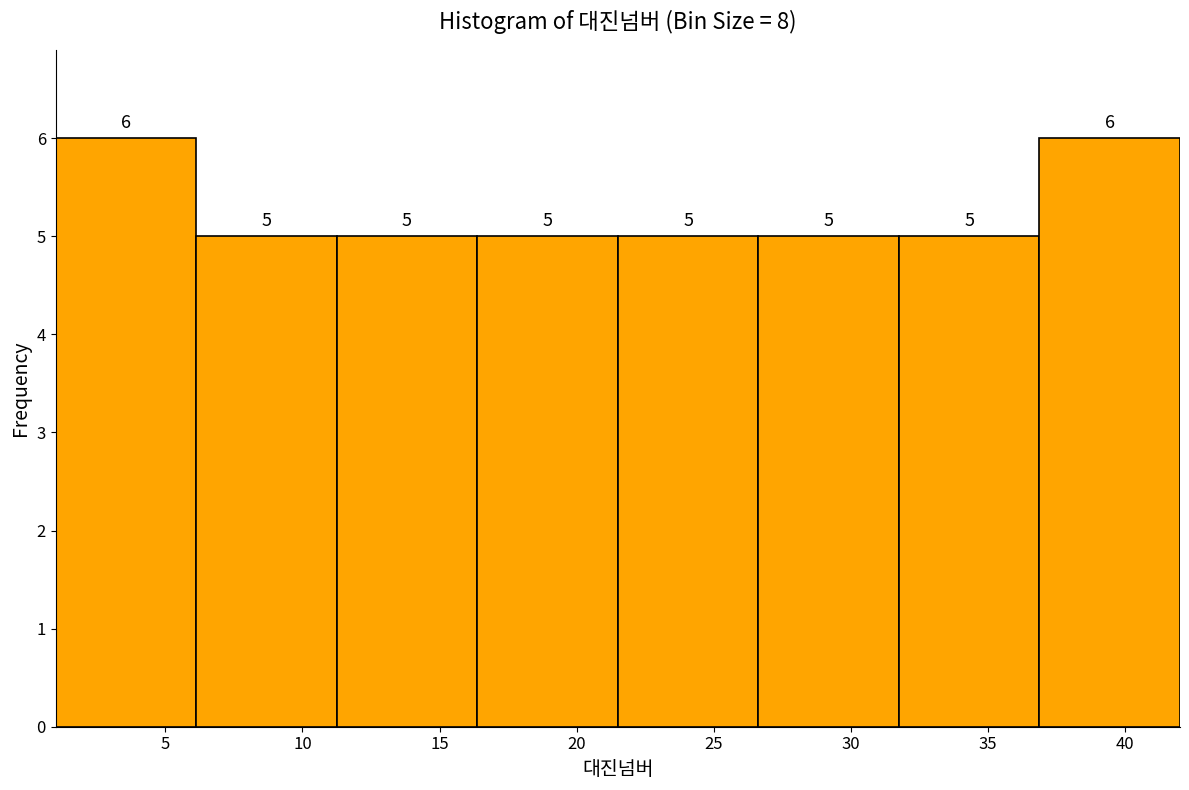

Reading left to right, transcribe this chart: for each bar, give the range it covers on the x-axis and its height. The bar edges are not printed on the chart, so give them approximately, as read against the axis.

1.0 to 6.0: 6
6.0 to 11.5: 5
11.5 to 16.5: 5
16.5 to 21.5: 5
21.5 to 26.5: 5
26.5 to 32.0: 5
32.0 to 37.0: 5
37.0 to 42.0: 6